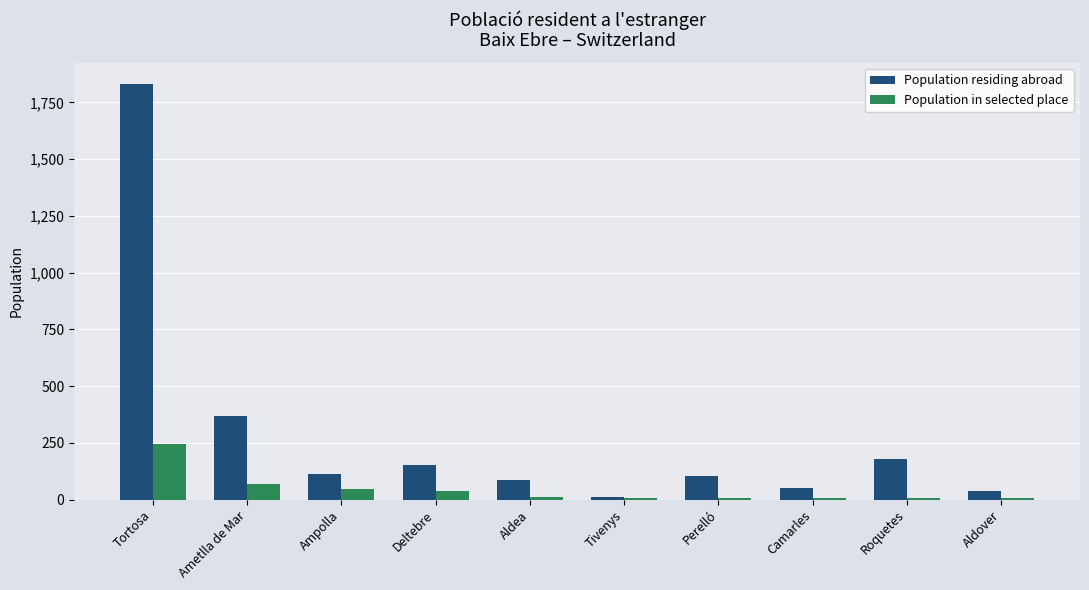

Which series has the widest spread of values?

Population residing abroad